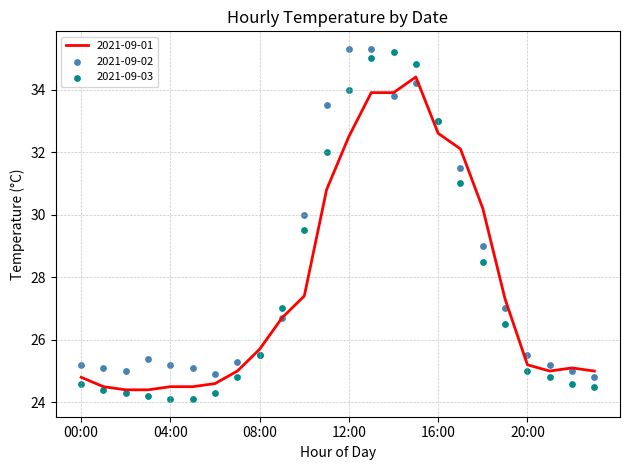

Which series contains the highest Y value?

2021-09-02